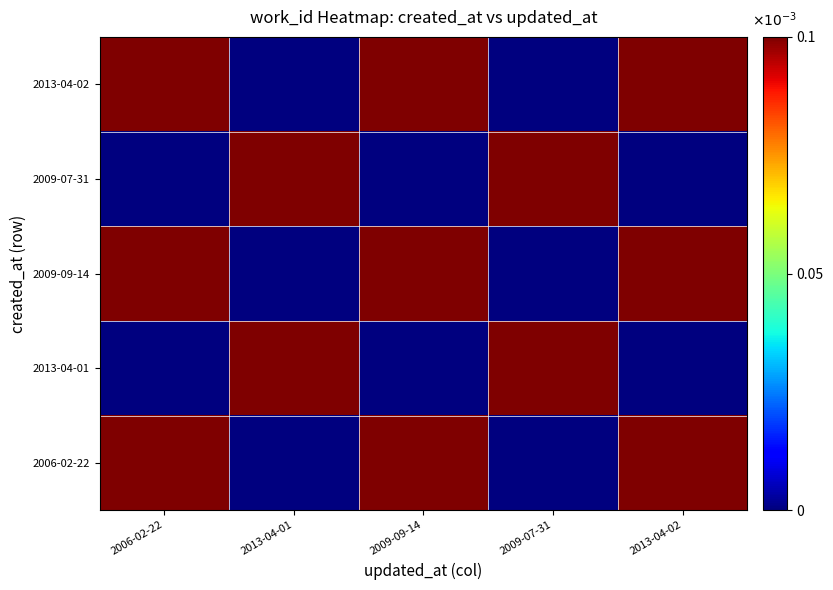

Between 2013-04-01 and 2009-09-14, which is larger?

2009-09-14